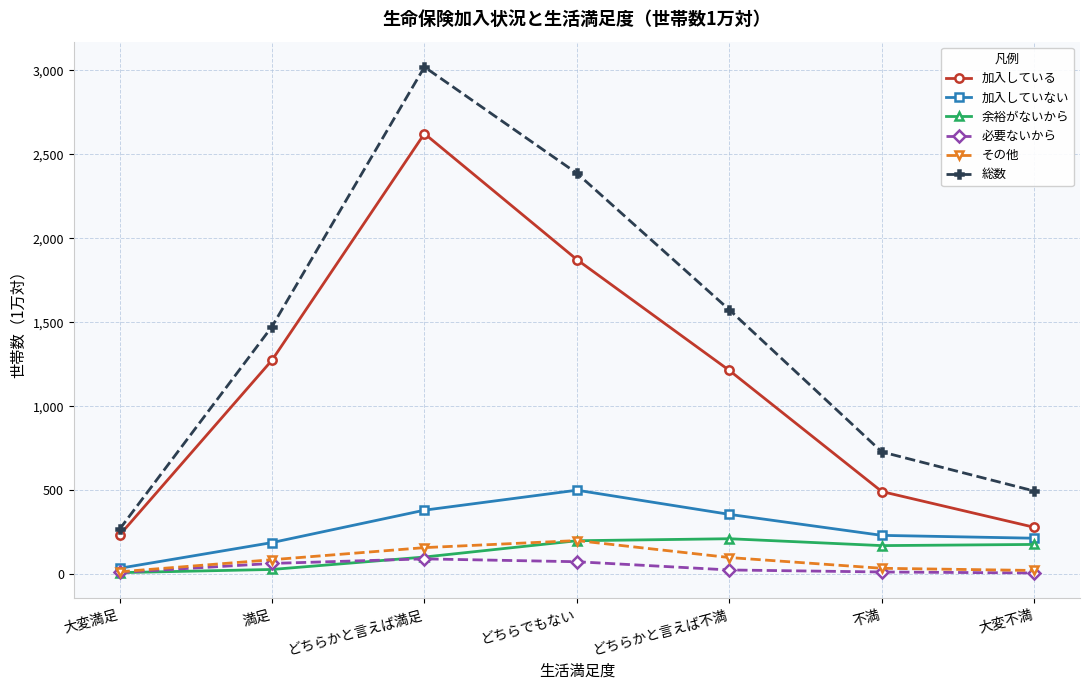

What is the maximum value shown in the chart?

3020